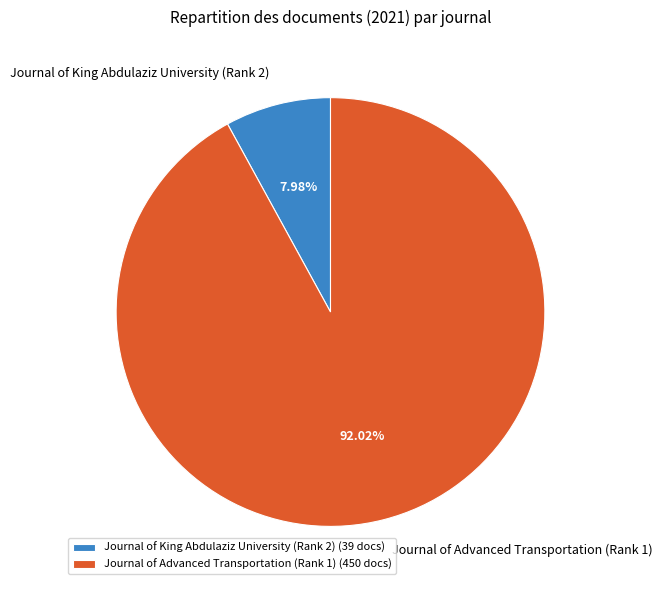

Count the number of slices in the pie.

2